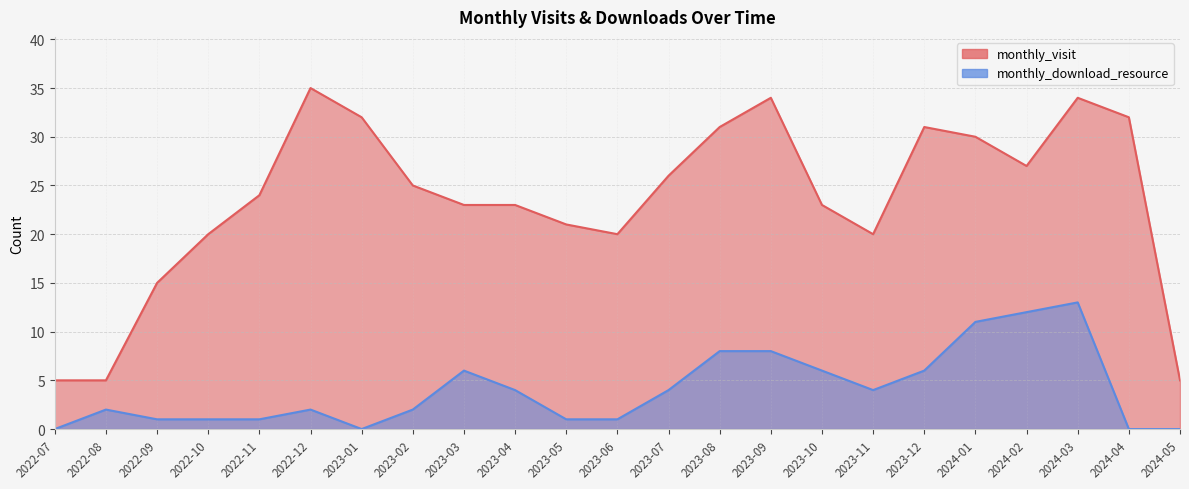

What is the value of the monthly_visit point at the 13th from the left?

26